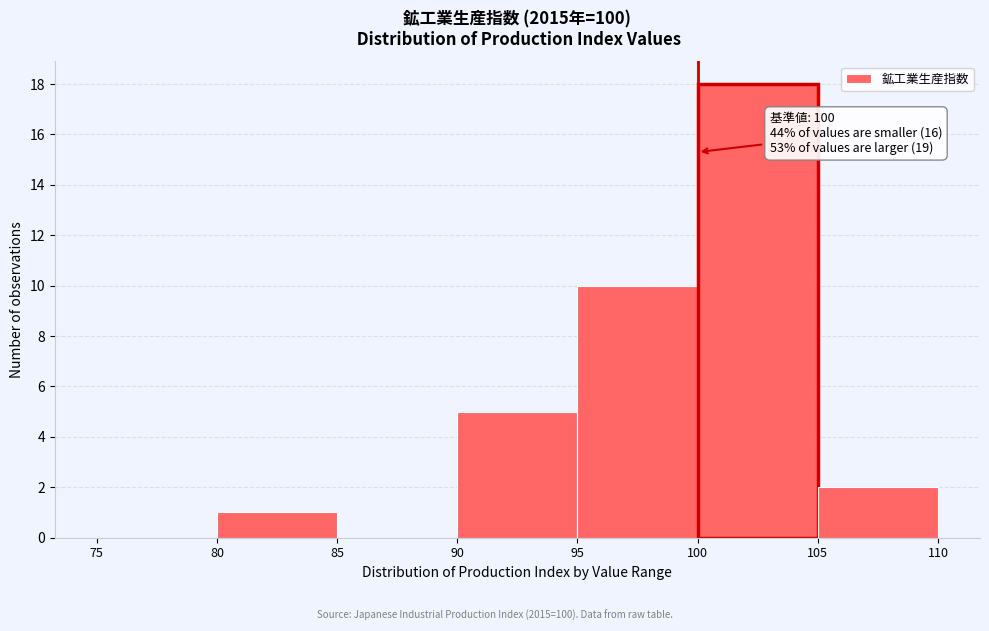

Which range on the x-axis has the tallest bar?

100 to 105